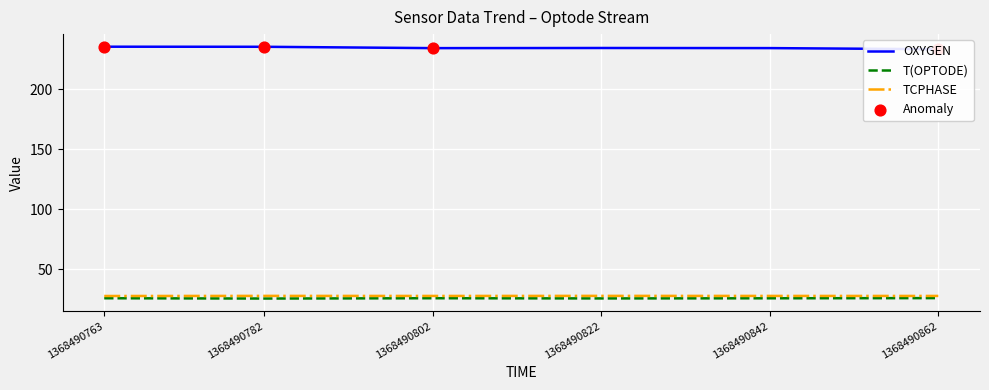

Which series contains the highest Y value?

OXYGEN